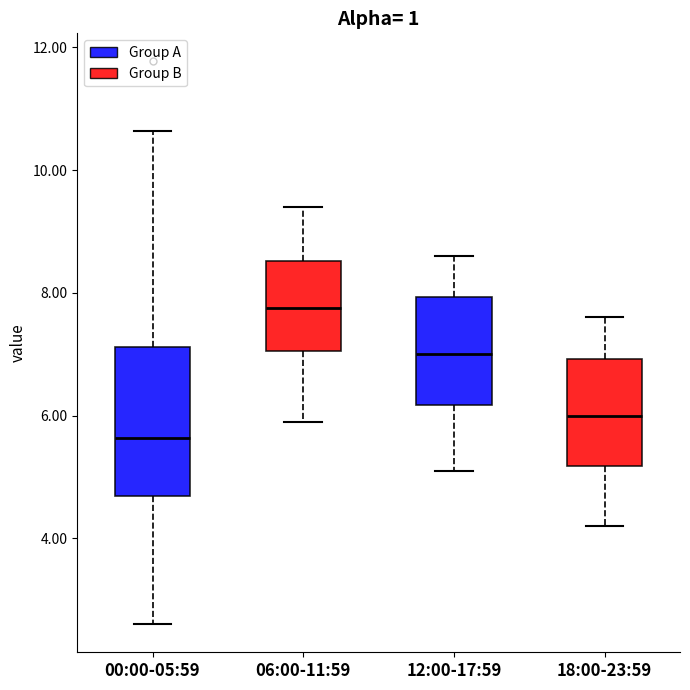

Reading left to right, read every box against the y-axis: the position of its median line, the range the box covers, and the ends of its whiskers. The values are not printed on the chart, so give them approximately, as read against the axis.

00:00-05:59: median 5.6, box 4.6 to 7.2, whiskers 2.6 to 10.6
06:00-11:59: median 7.8, box 7.0 to 8.6, whiskers 6.0 to 9.4
12:00-17:59: median 7.0, box 6.2 to 8.0, whiskers 5.2 to 8.6
18:00-23:59: median 6.0, box 5.2 to 7.0, whiskers 4.2 to 7.6